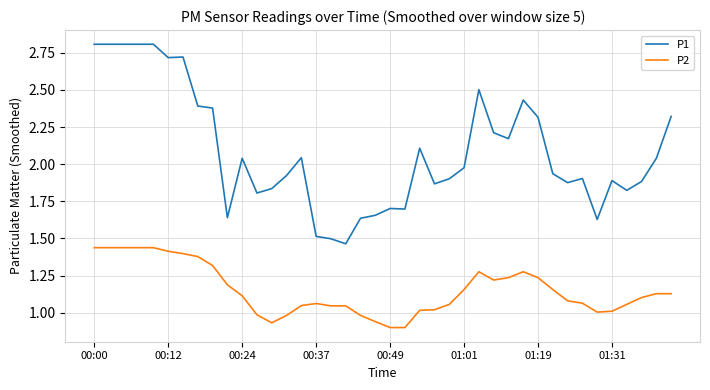

What is the maximum value for P1?

2.8